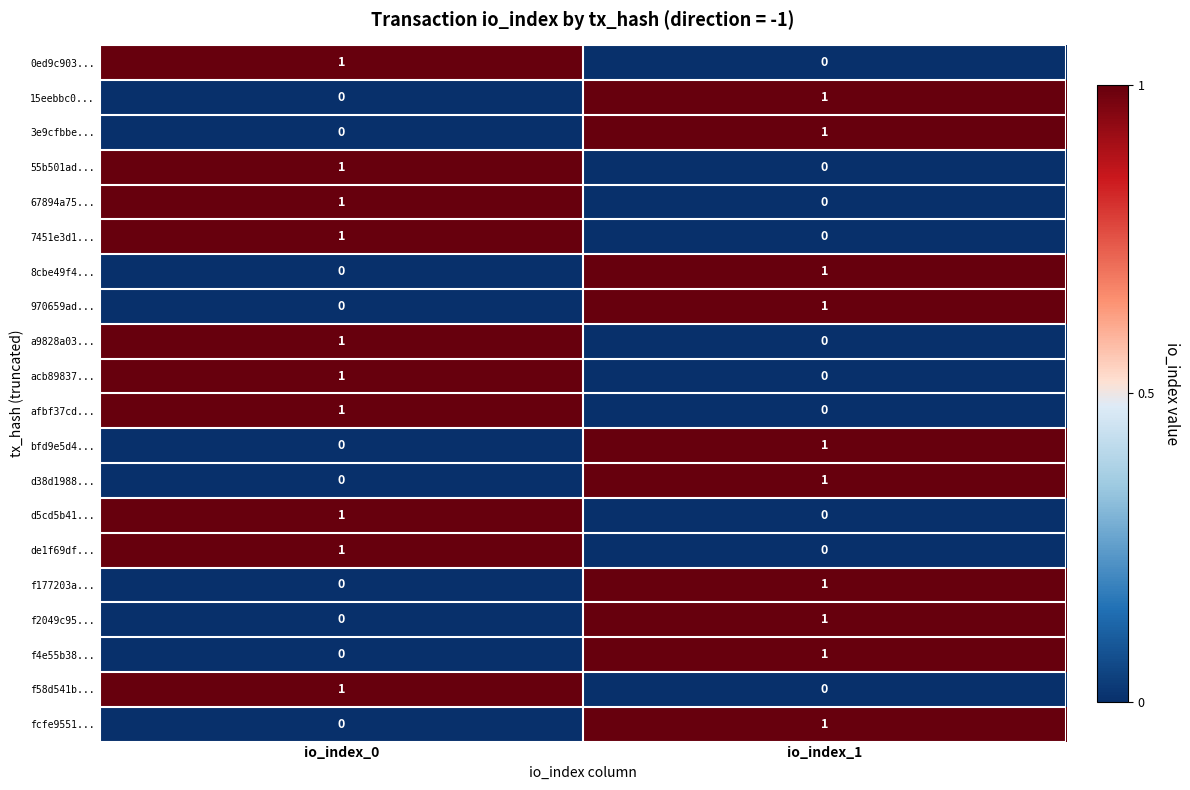

How many data points does each series have?

2